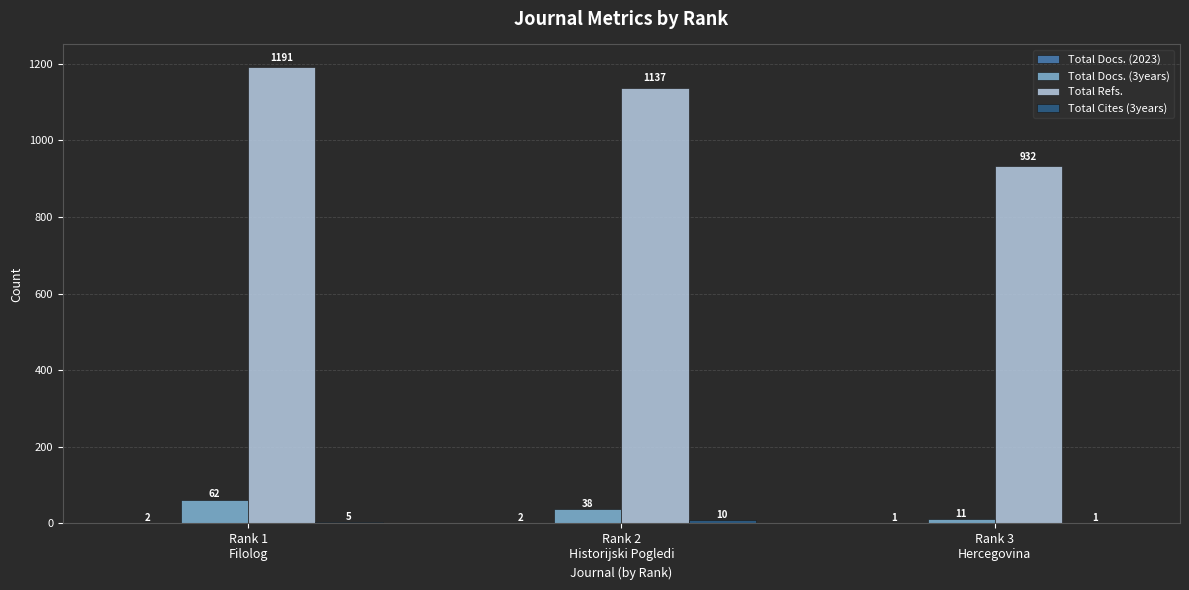

The Total Docs. (3years) series shows 38 at Rank 2
Historijski Pogledi. True or false?

True